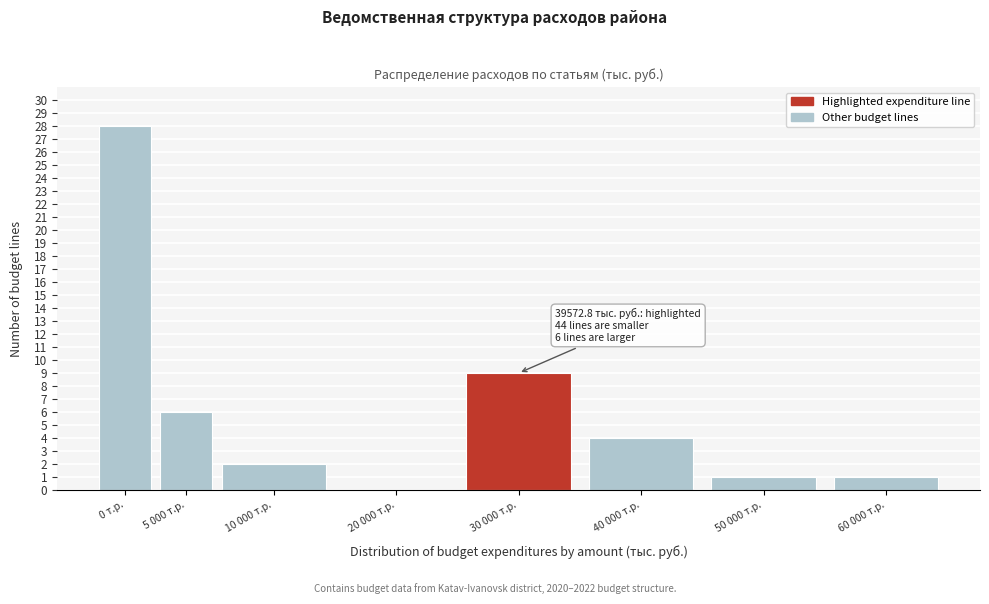

Reading left to right, what are all the values shown in this chart?

0 т.р.=28	5 000 т.р.=6	10 000 т.р.=2	20 000 т.р.=0	30 000 т.р.=9	40 000 т.р.=4	50 000 т.р.=1	60 000 т.р.=1